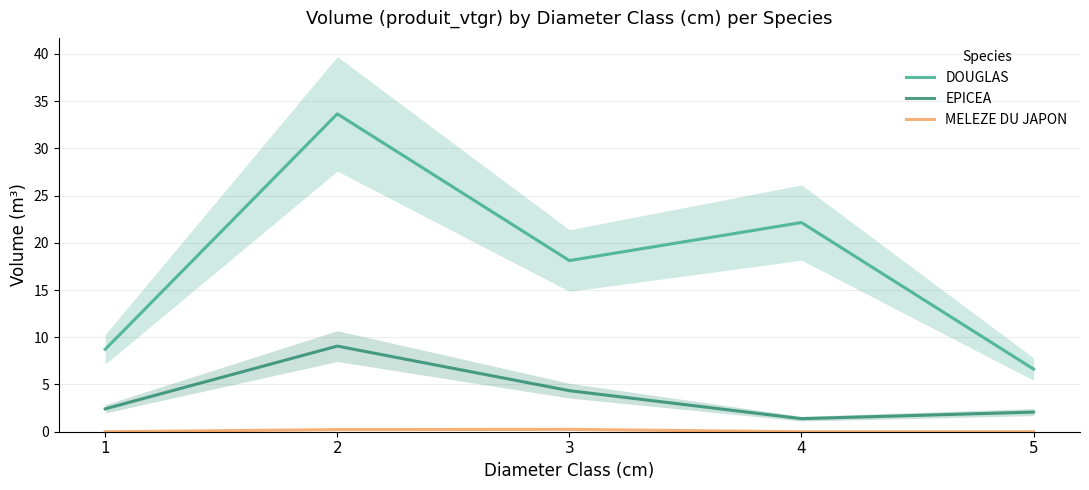

Which series has the largest total across all categories?

DOUGLAS